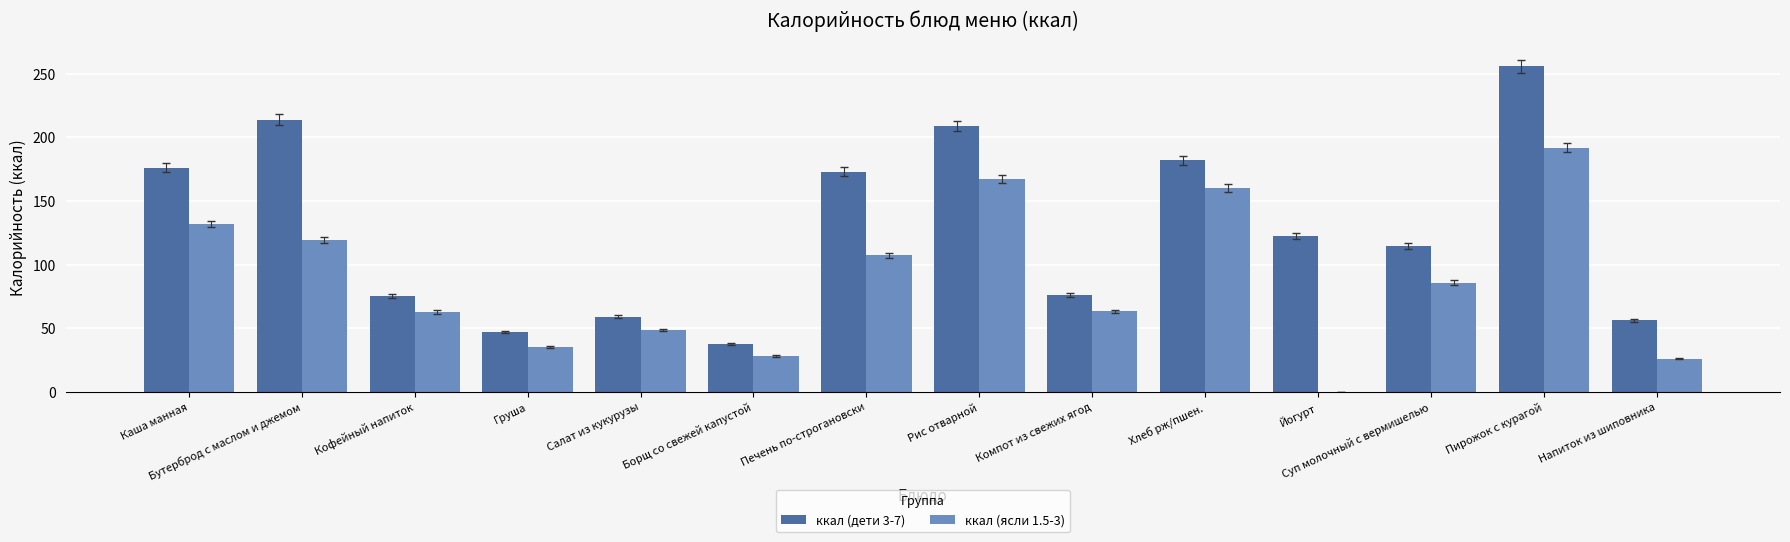

The ккал (дети 3-7) series shows 64.1 at Борщ со свежей капустой. True or false?

False